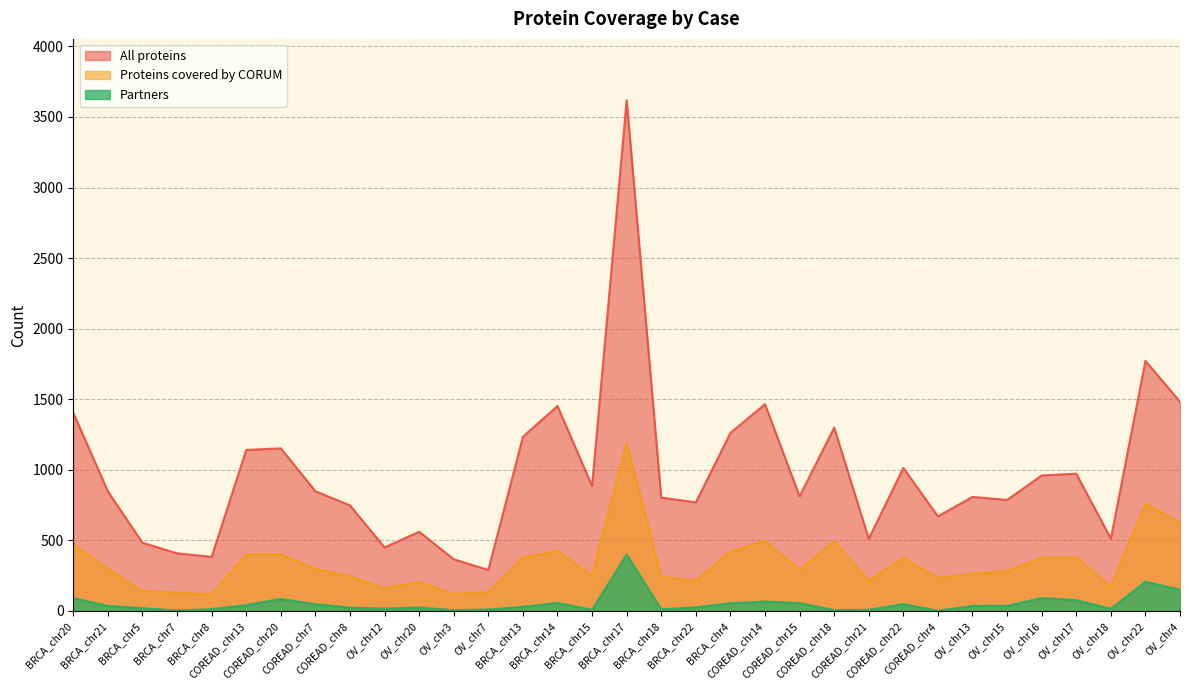

Does the chart have visible grid lines?

Yes